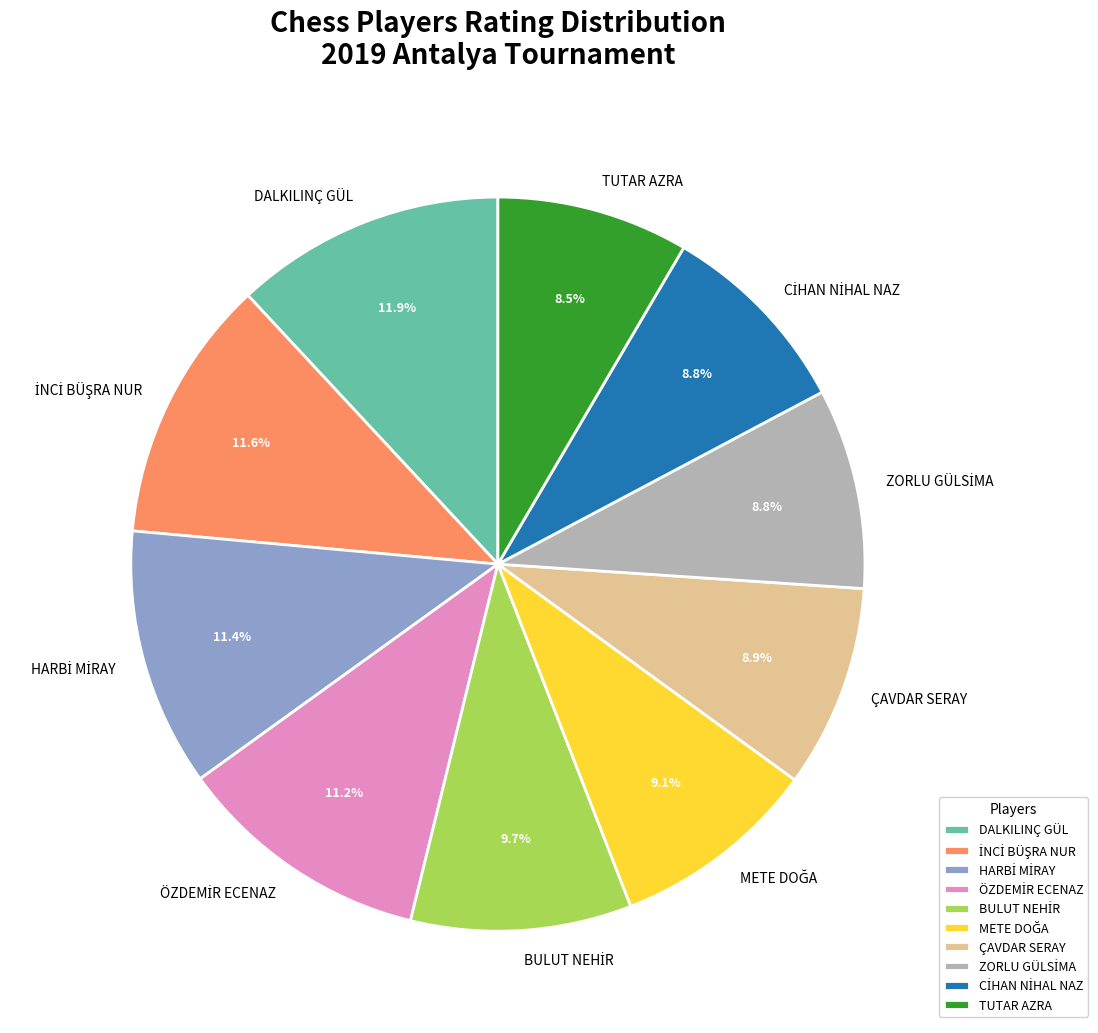

Is there a majority slice in this chart?

No